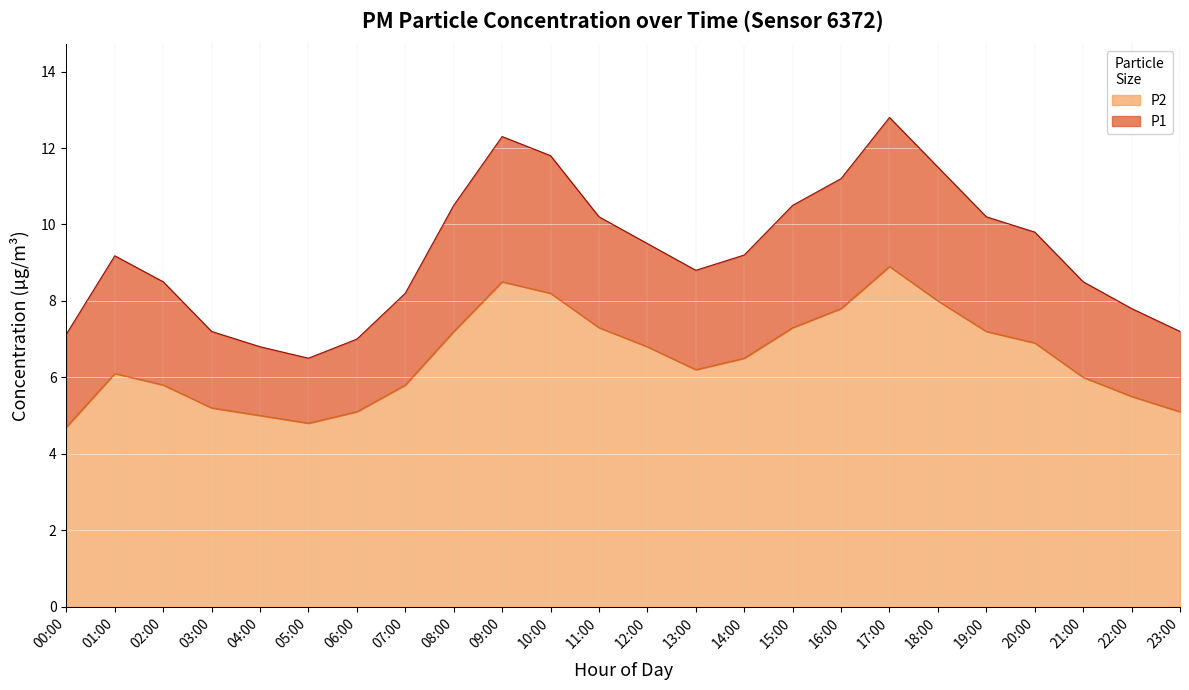

Which series has the widest spread of values?

P1